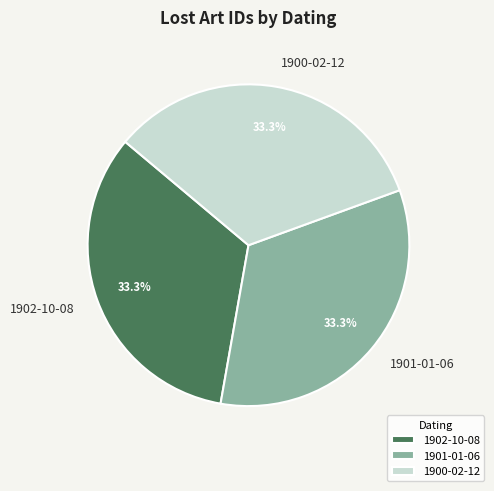

Count the number of slices in the pie.

3